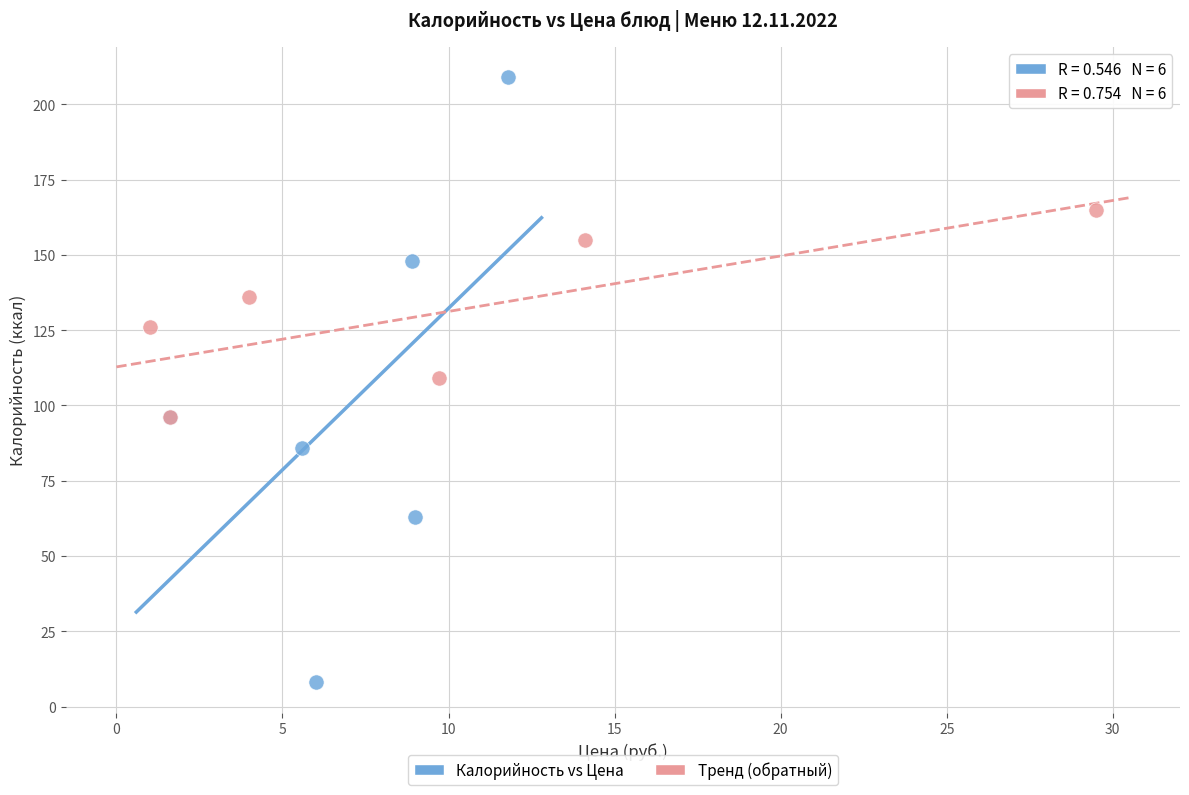

Which series contains the highest Y value?

Калорийность vs Цена